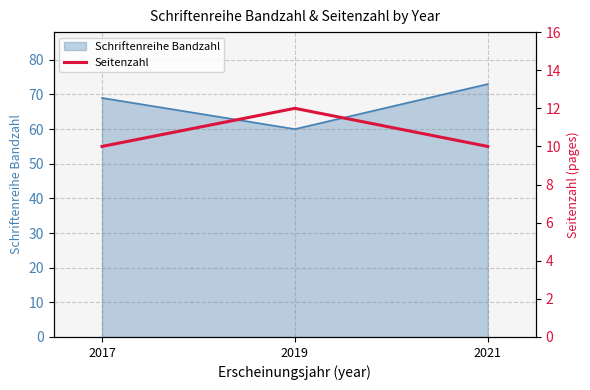

Count the number of categories in the chart.

3